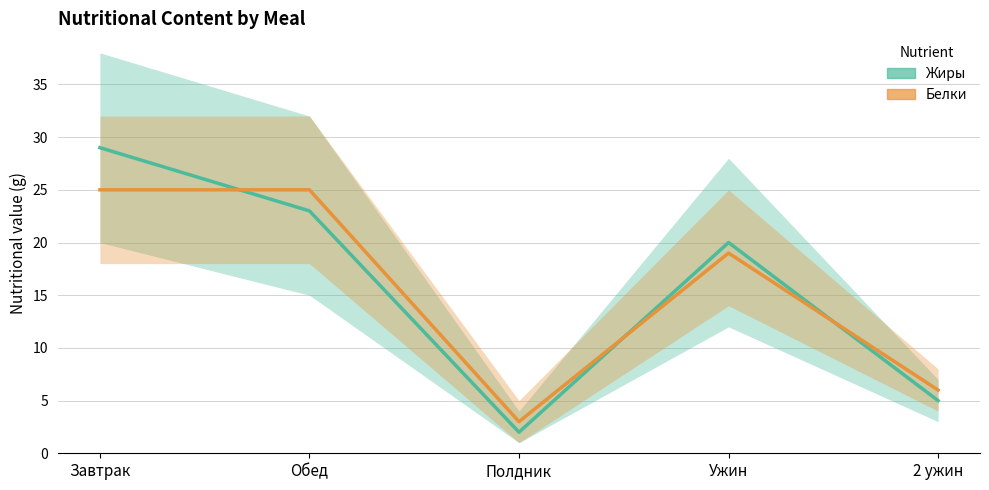

At which category does Белки reach its first local peak?

Ужин